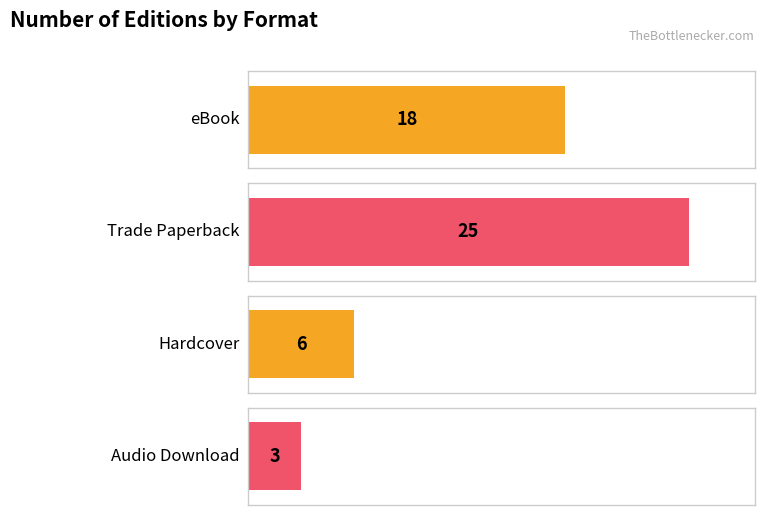

How many bars are there in total?

4